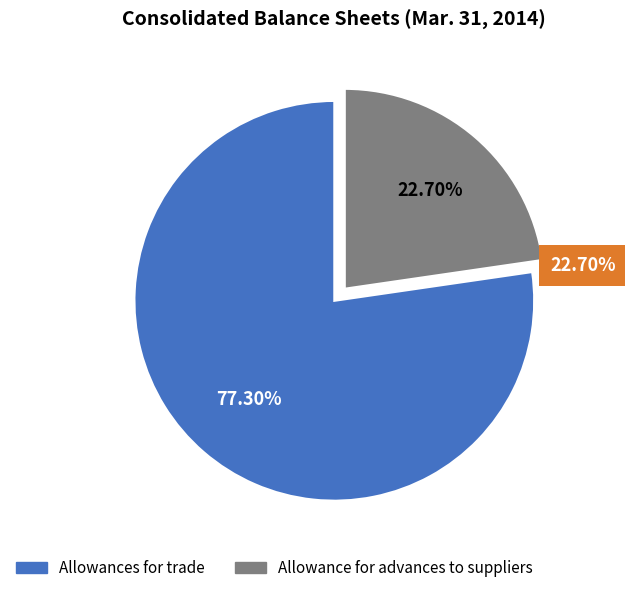

Which category has the smallest portion of the pie?

Allowance for advances to suppliers